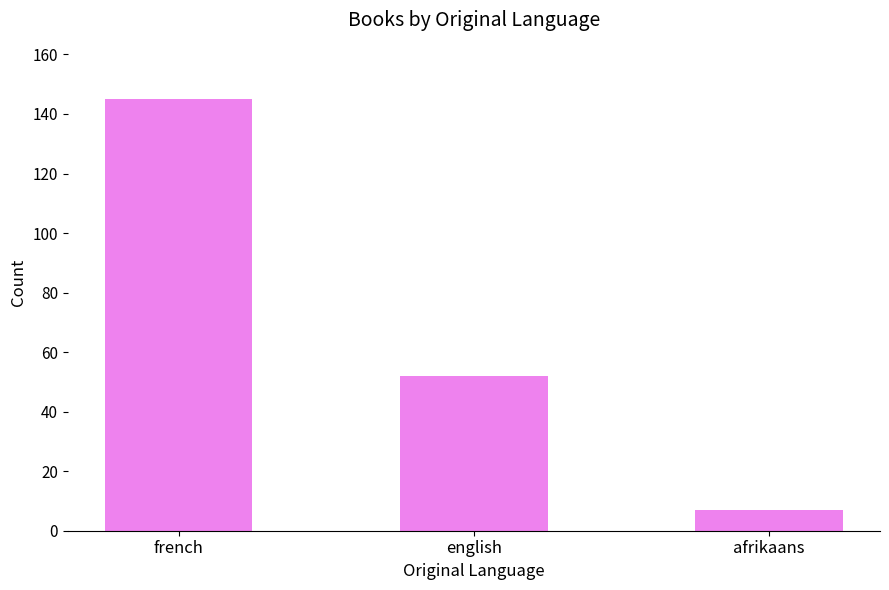

What is the label of the 2nd bar from the right?

english